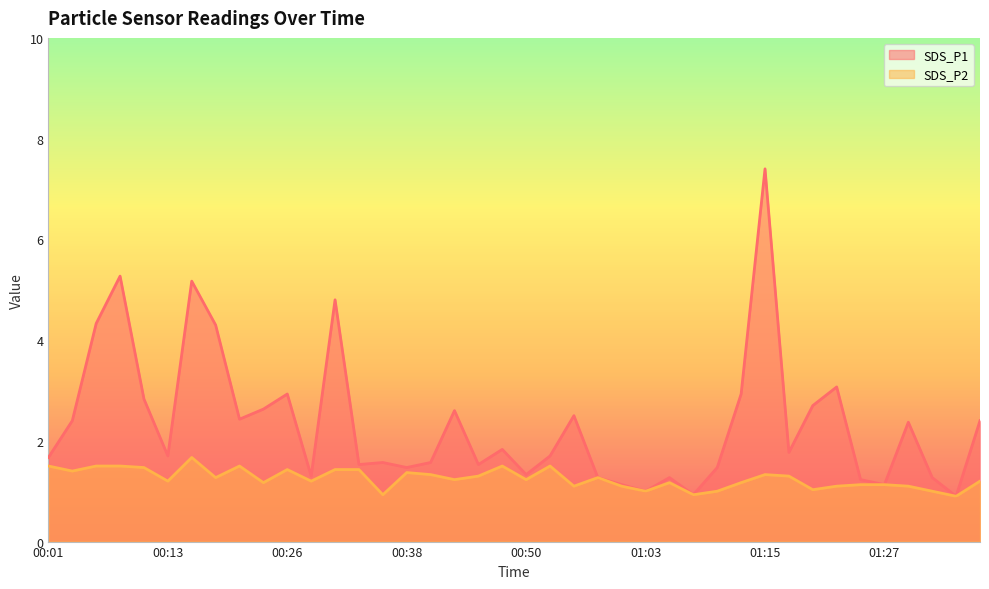

True or false: SDS_P1 has a value of 2.4 at 00:21.

True